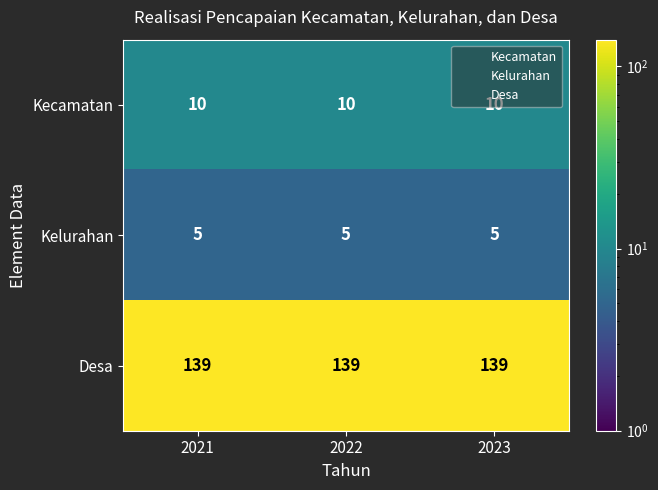

Which series has the largest total across all categories?

Desa